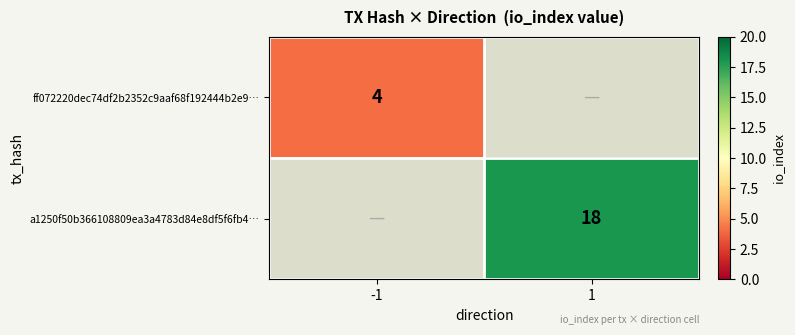

Which category has the highest value across all series?

1